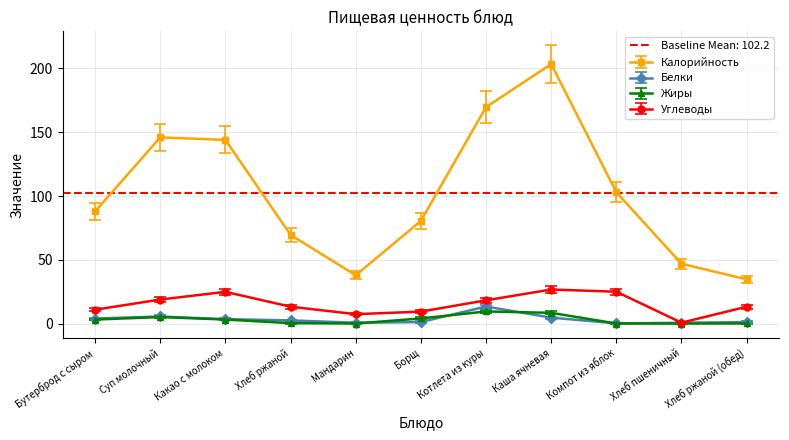

Count the number of categories in the chart.

11